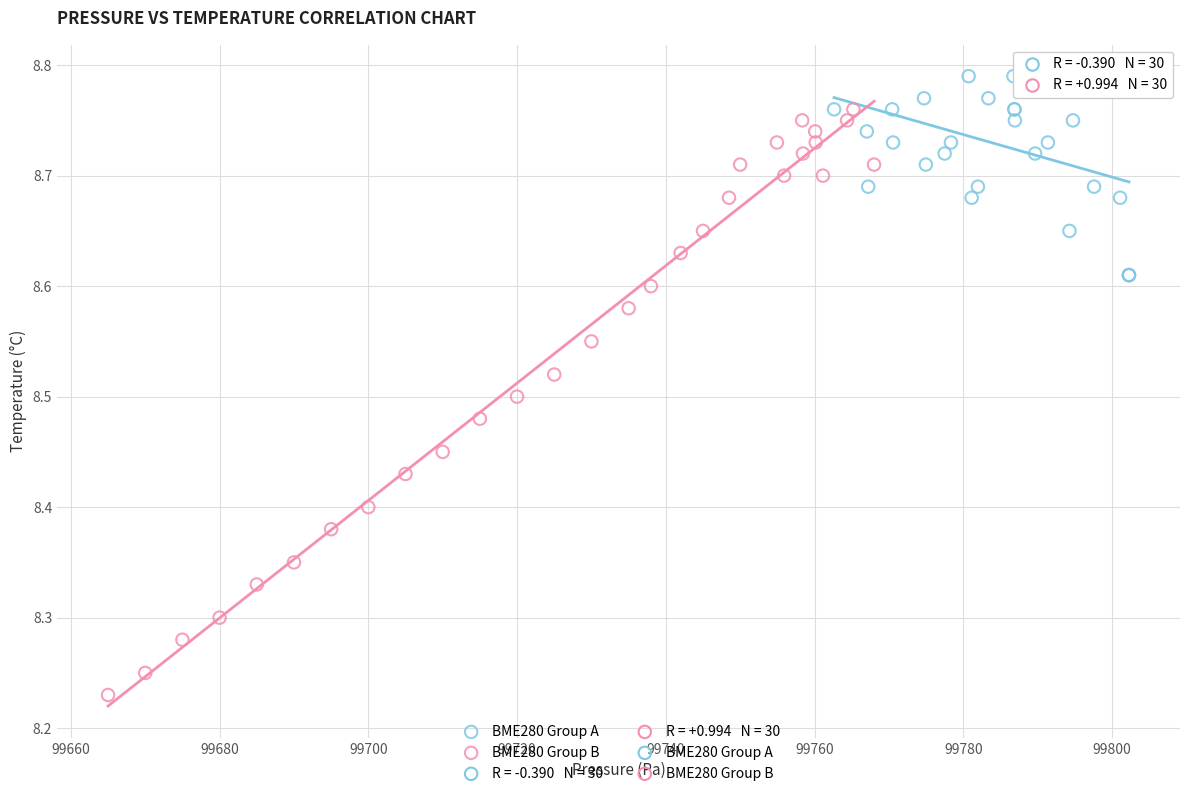

Which series contains the highest Y value?

BME280 Group A